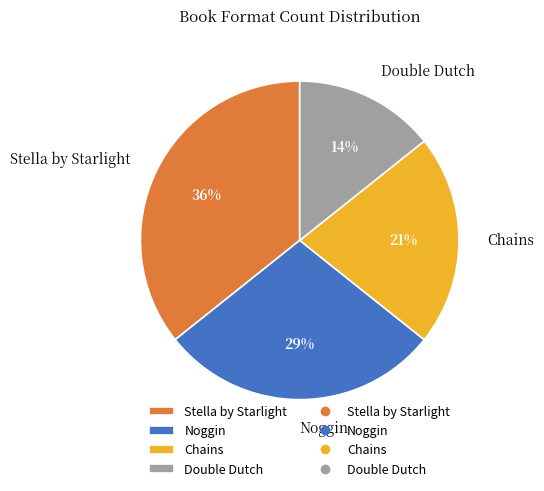

Does Double Dutch account for over 50% of the chart?

No